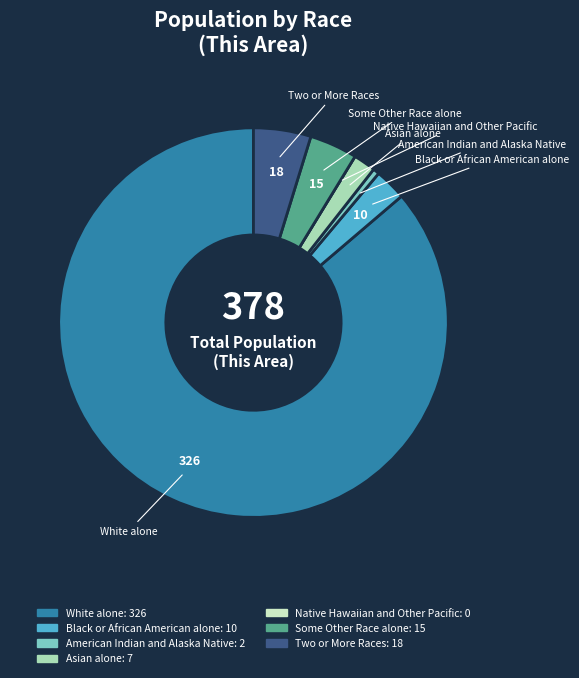

What is the majority slice?

White alone